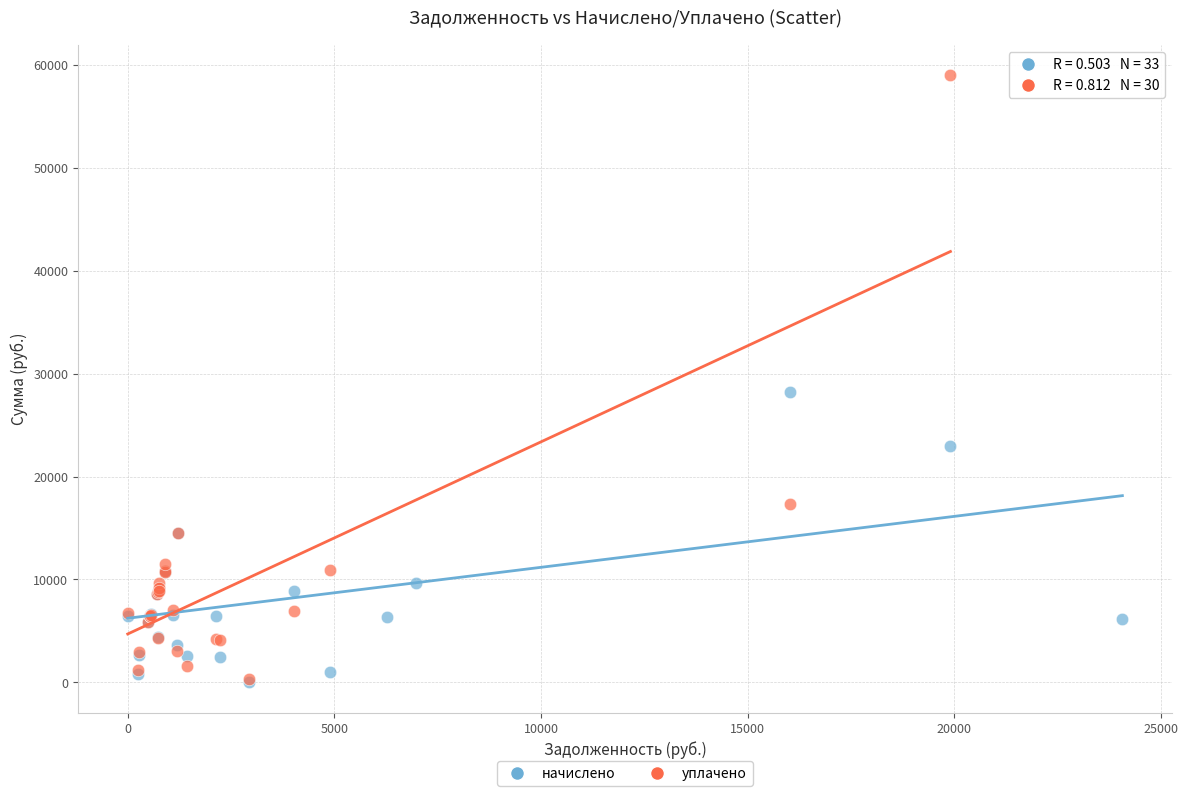

Which series has the widest spread of Y values?

уплачено